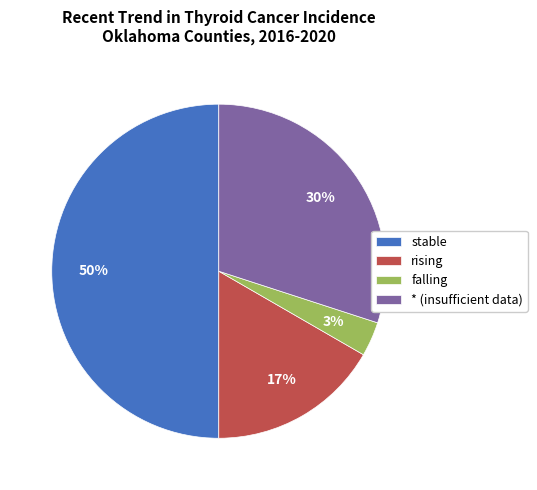

The falling slice represents 11% of the pie. True or false?

False